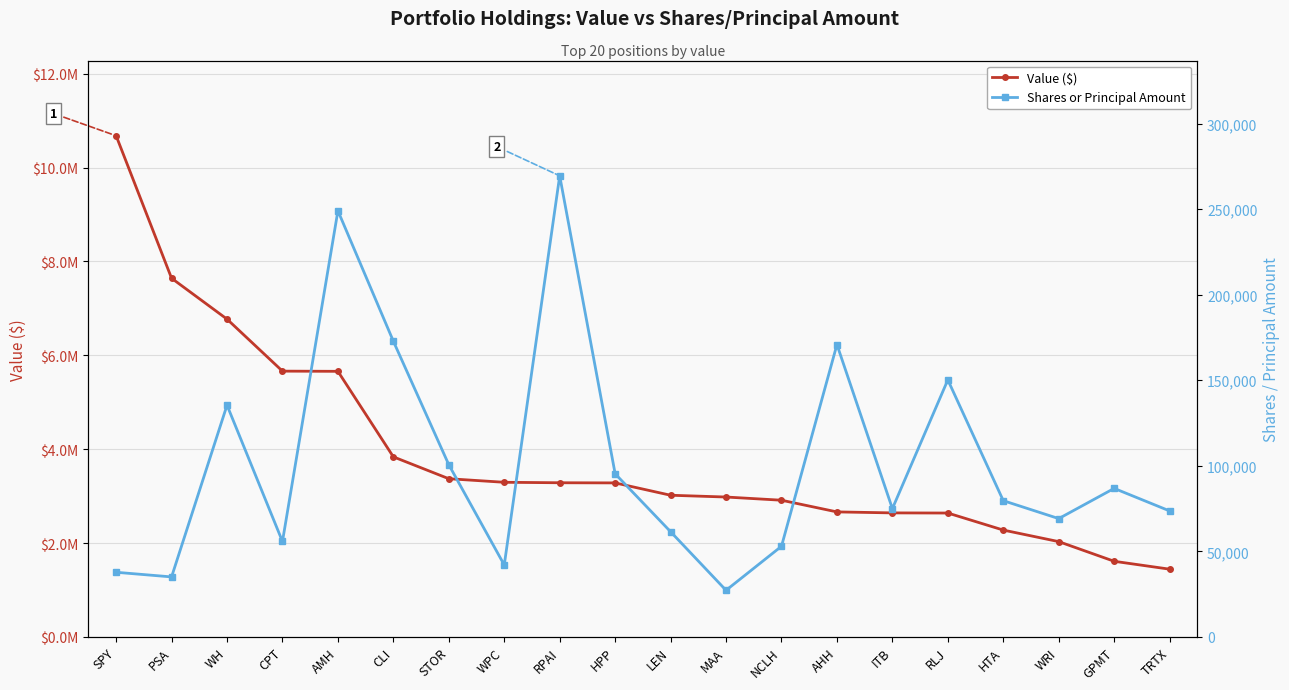

Reading left to right, transcribe all the data shown in this chart.

Value ($): SPY=10678000	PSA=7642000	WH=6771000	CPT=5663000	AMH=5659000	CLI=3837000	STOR=3371000	WPC=3295000	RPAI=3285000	HPP=3282000	LEN=3019000	MAA=2981000	NCLH=2913000	AHH=2664000	ITB=2643000	RLJ=2640000	HTA=2277000	WRI=2031000	GPMT=1612000	TRTX=1444000
Shares or Principal Amount: SPY=37800	PSA=35092	WH=135453	CPT=55794	AMH=249062	CLI=172825	STOR=100638	WPC=42060	RPAI=269488	HPP=95350	LEN=61500	MAA=27263	NCLH=53000	AHH=170883	ITB=75000	RLJ=150237	HTA=79645	WRI=69169	GPMT=86826	TRTX=73654